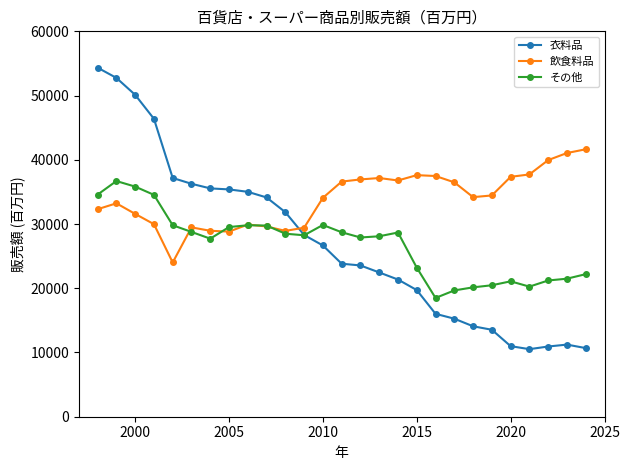

True or false: 飲食料品 and その他 cross at least once.

True